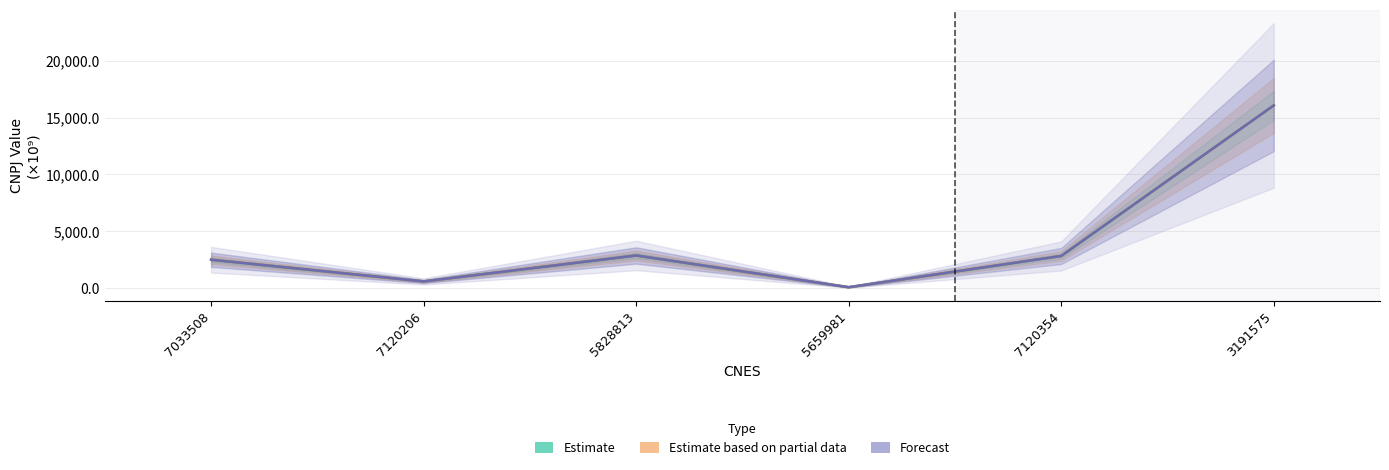

At which label is Estimate closest to 8078?

5828813